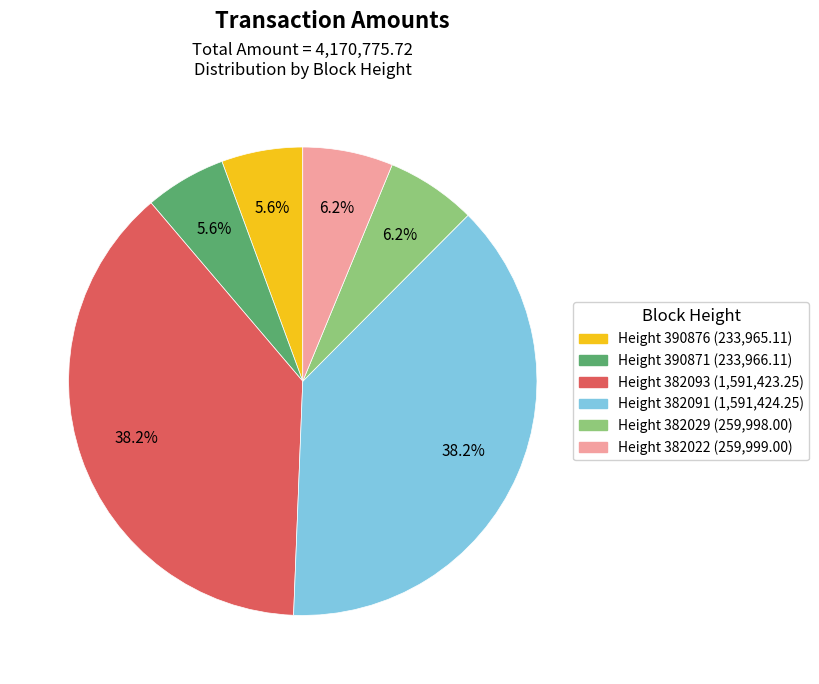

Is there any slice that represents more than half of the pie?

No